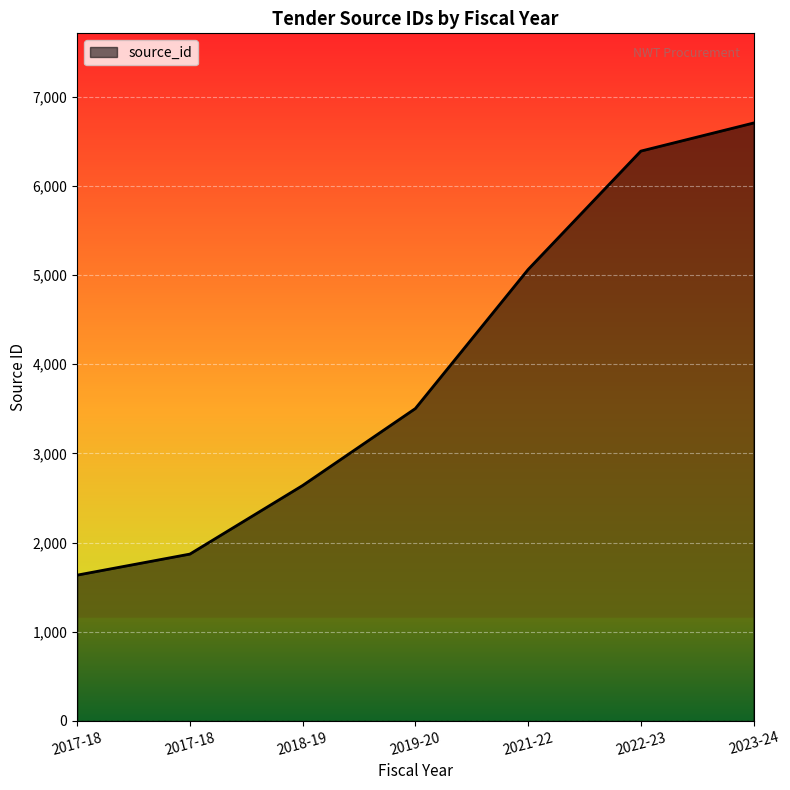

How many lines are shown in the chart?

1